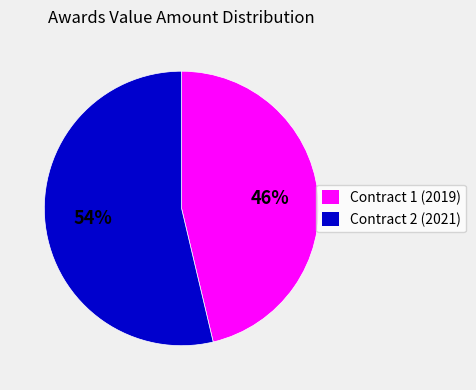

To the nearest percent, what portion does Contract 2 (2021) represent?

54%